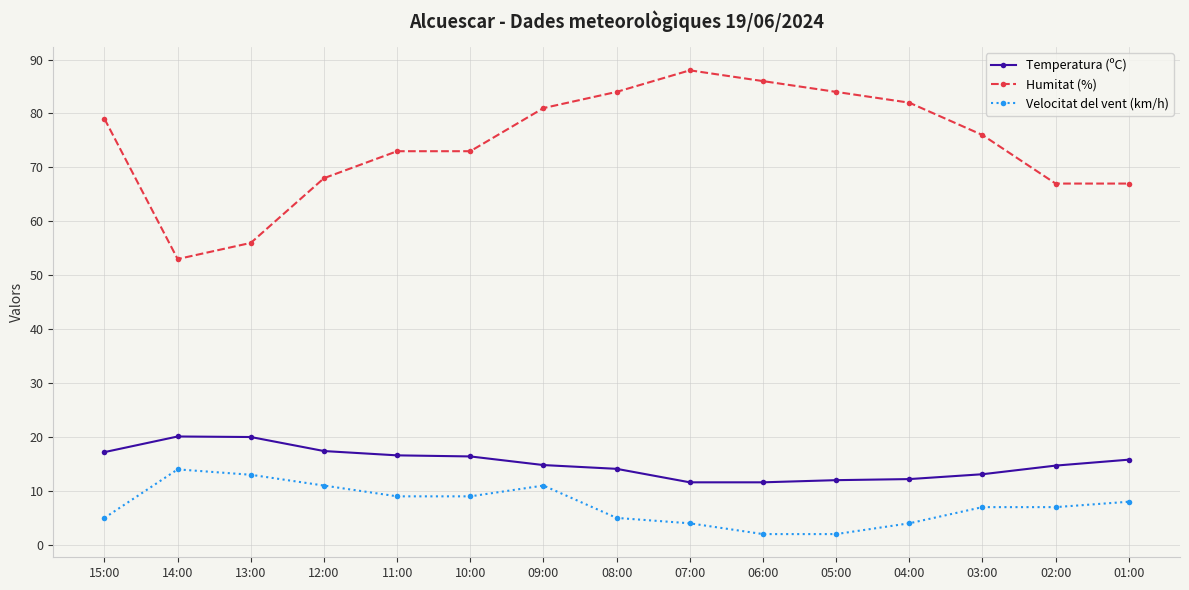

At 05:00, list the series in order from largest to smallest.

Humitat (%), Temperatura (ºC), Velocitat del vent (km/h)